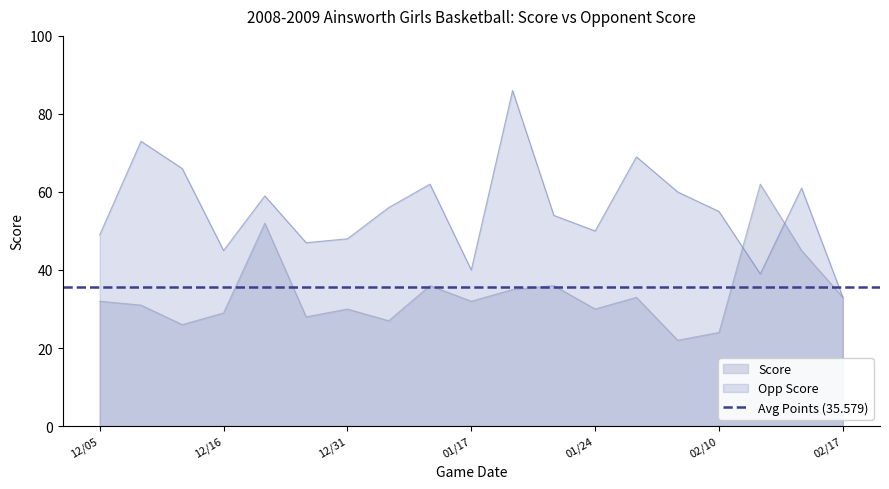

How many distinct data groups are displayed?

2